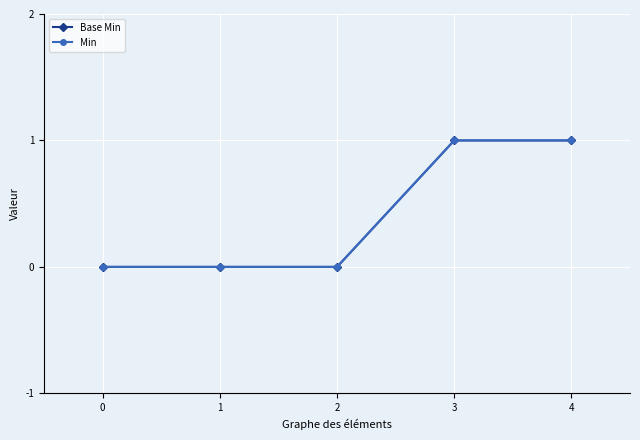

True or false: Base Min has a value of 1 at 3.

True